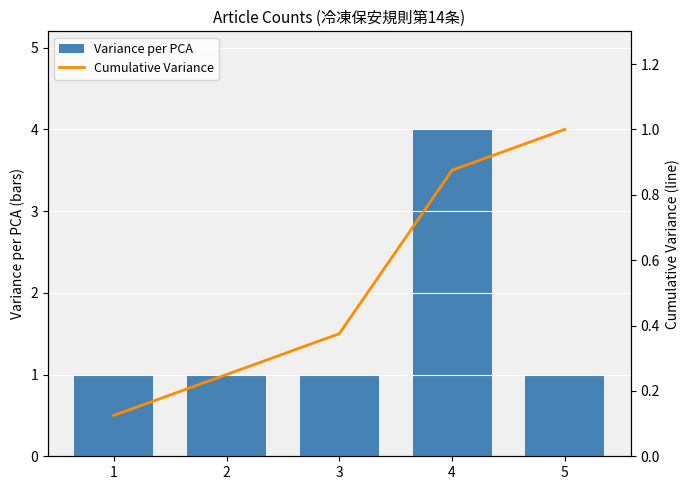

Which category has the highest value across all series?

4